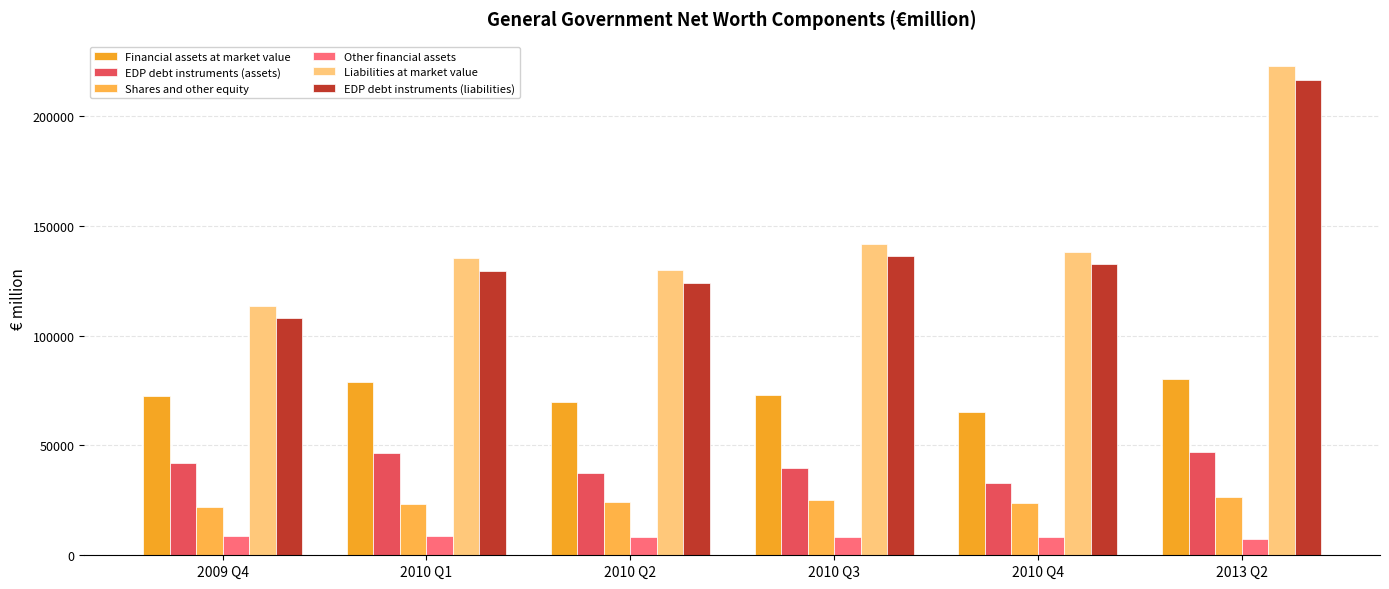

Does the chart contain stacked bars?

No